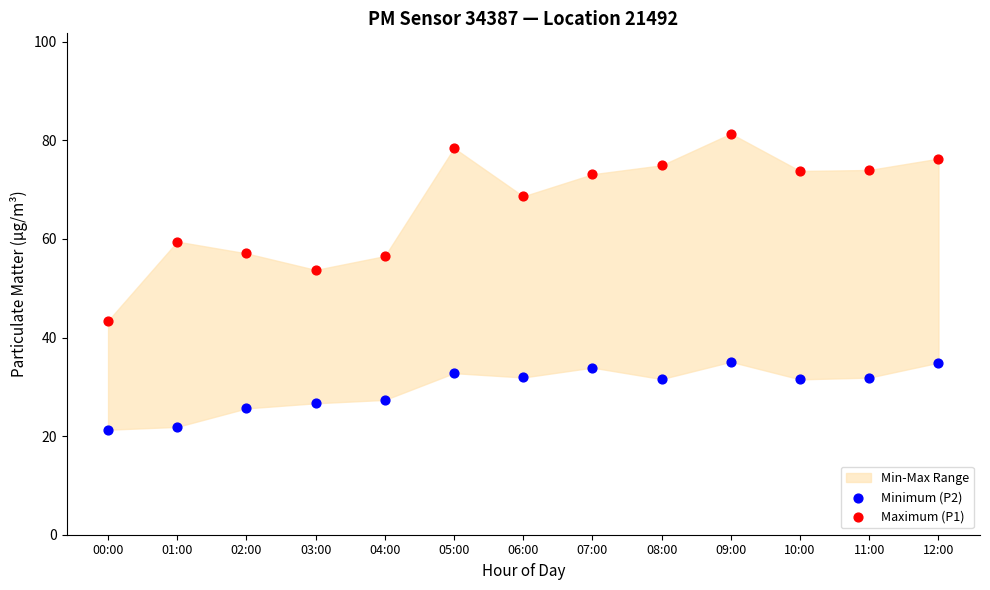

Which series has the largest Y range (max minus min)?

Maximum (P1)